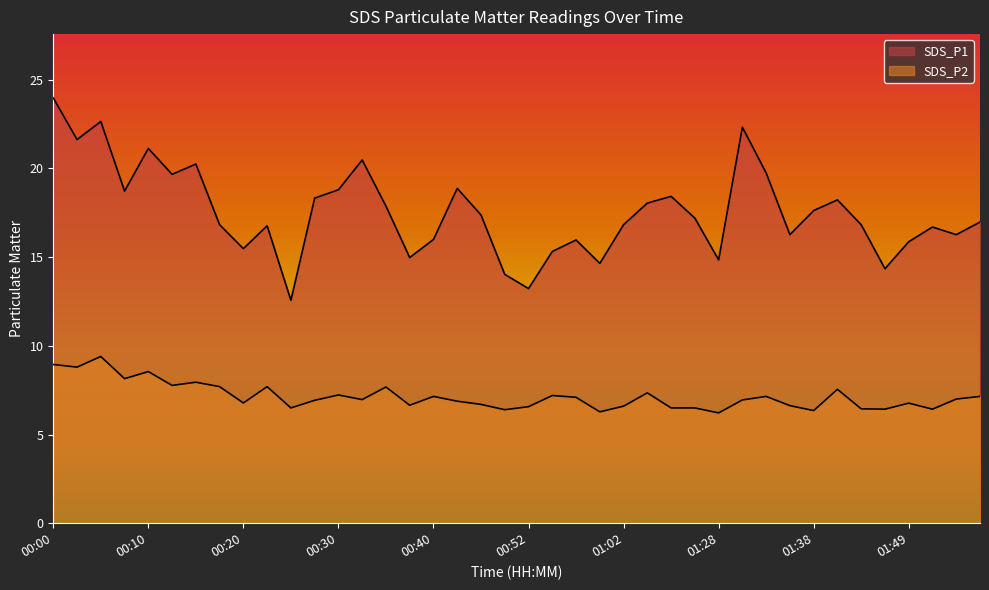

How many interior local valleys does the SDS_P1 series have?

12